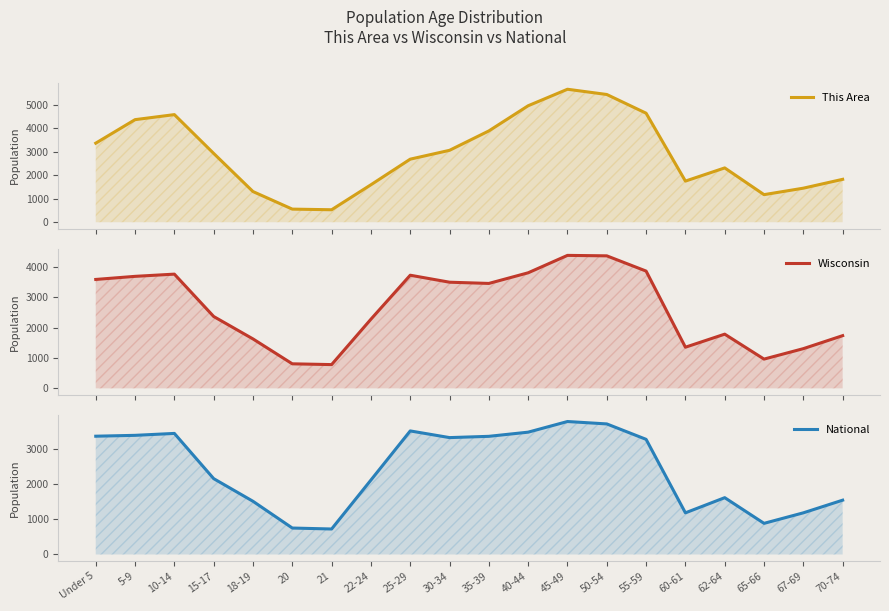

Rank the series by their maximum value, from lowest to highest.

National, Wisconsin, This Area